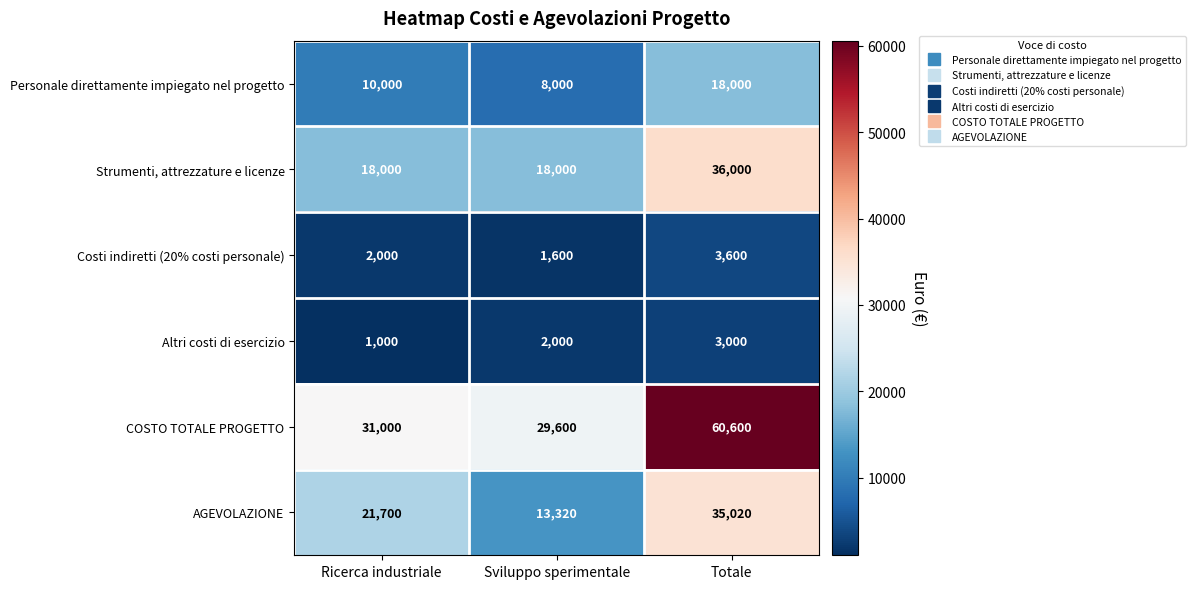

Reading left to right, list all the values displayed in this chart.

Personale direttamente impiegato nel progetto: 10000	8000	18000
Strumenti, attrezzature e licenze: 18000	18000	36000
Costi indiretti (20% costi personale): 2000	1600	3600
Altri costi di esercizio: 1000	2000	3000
COSTO TOTALE PROGETTO: 31000	29600	60600
AGEVOLAZIONE: 21700	13320	35020